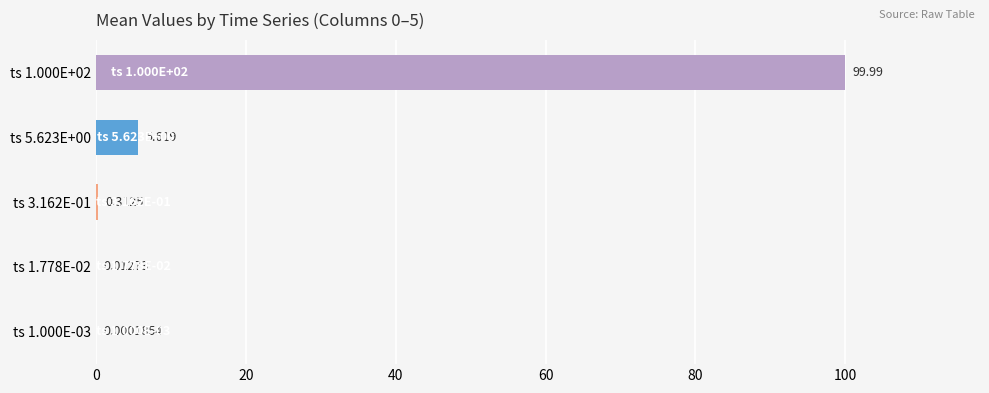

How many distinct data groups are displayed?

1